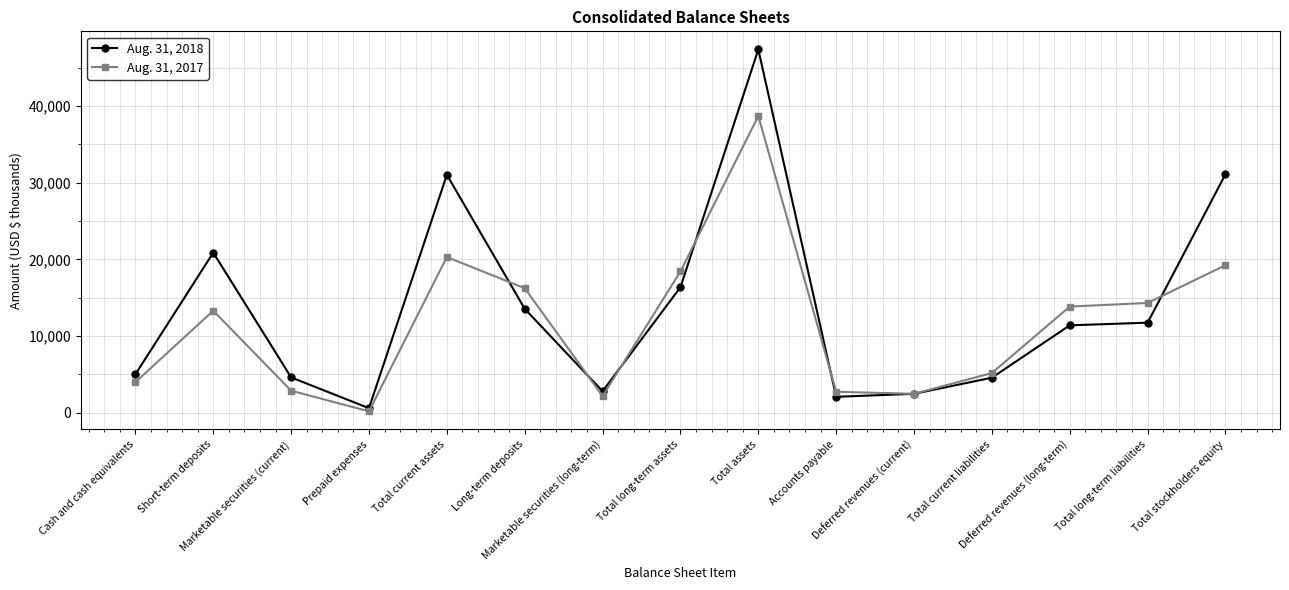

How many data points in Aug. 31, 2018 are less than 11388?

7